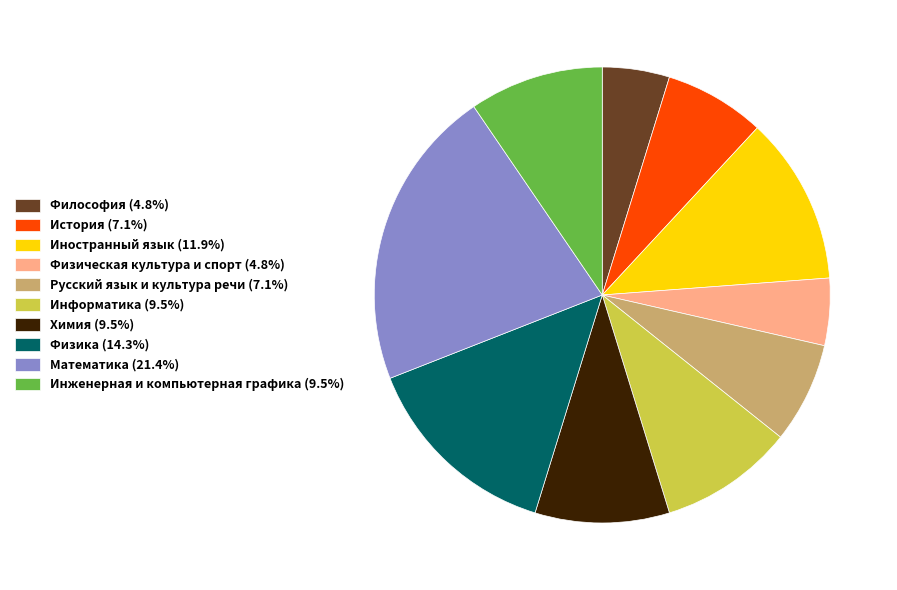

The Философия slice represents 12% of the pie. True or false?

False